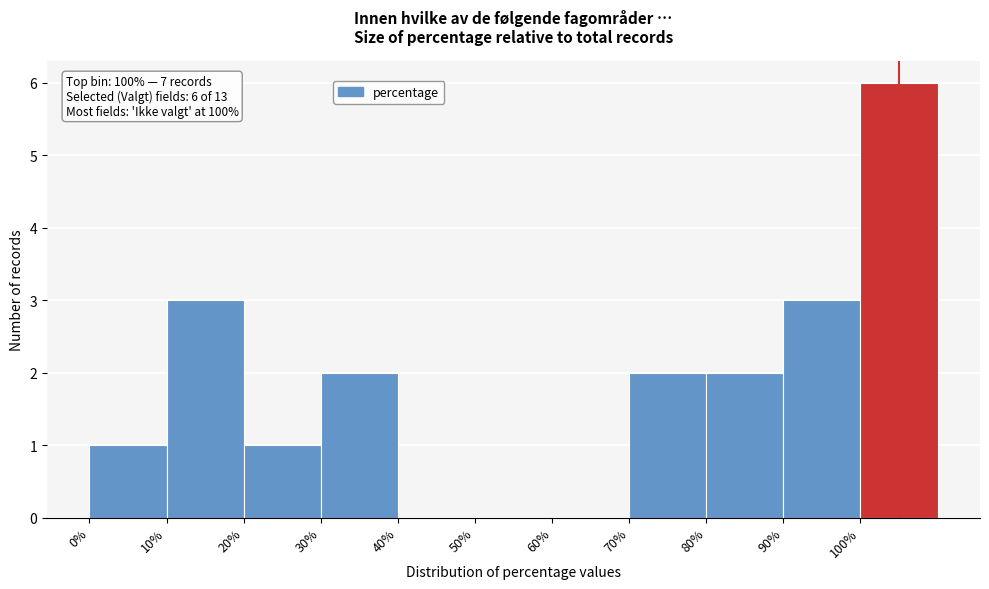

Which range on the x-axis has the tallest bar?

100 to 110